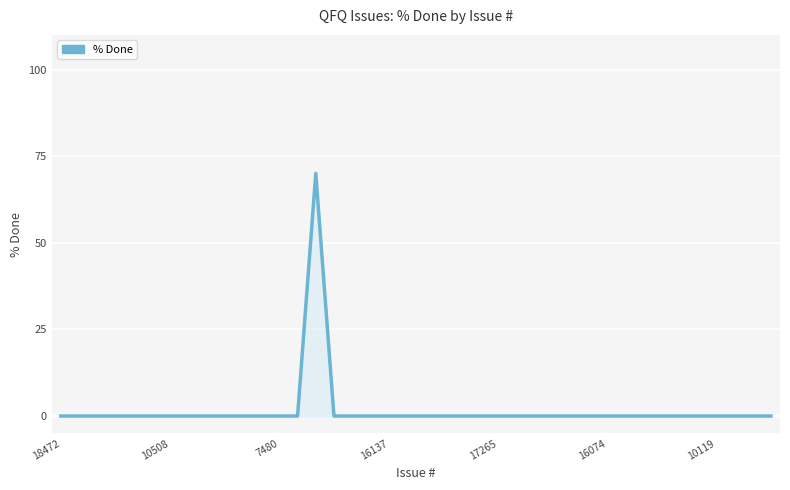

What is the difference between the maximum and minimum values?

70